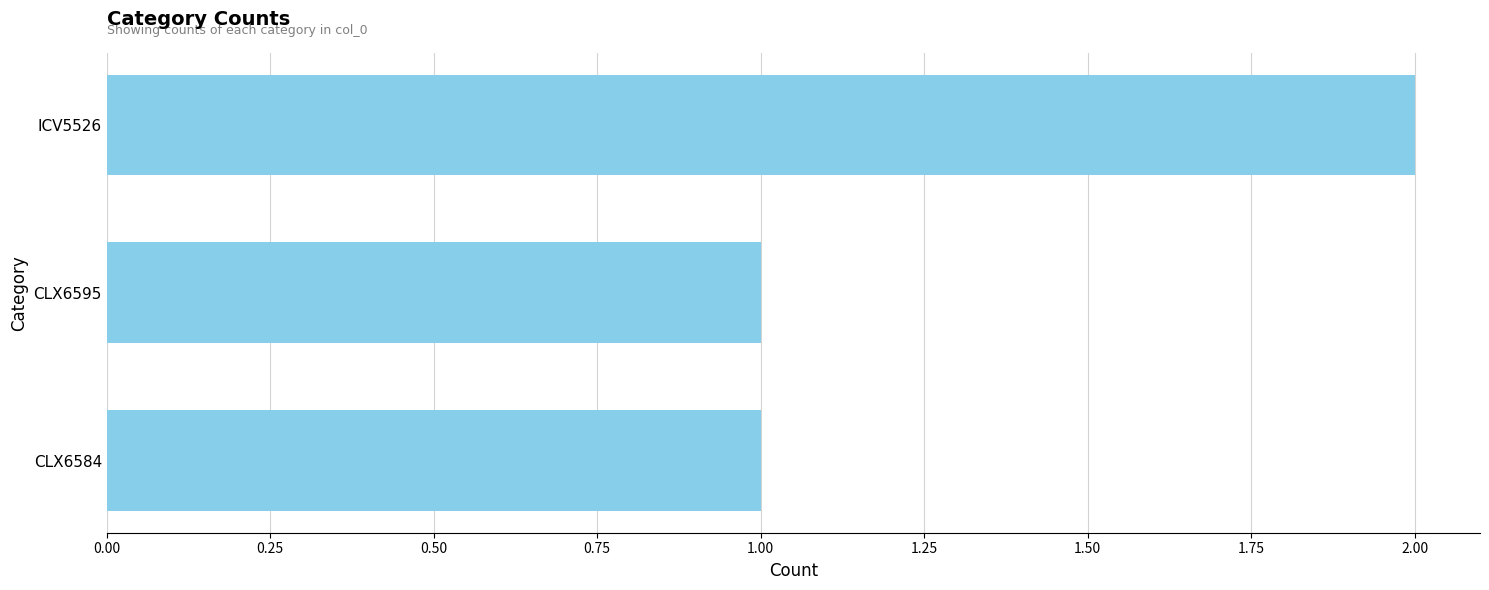

What is the sum of all values?

4